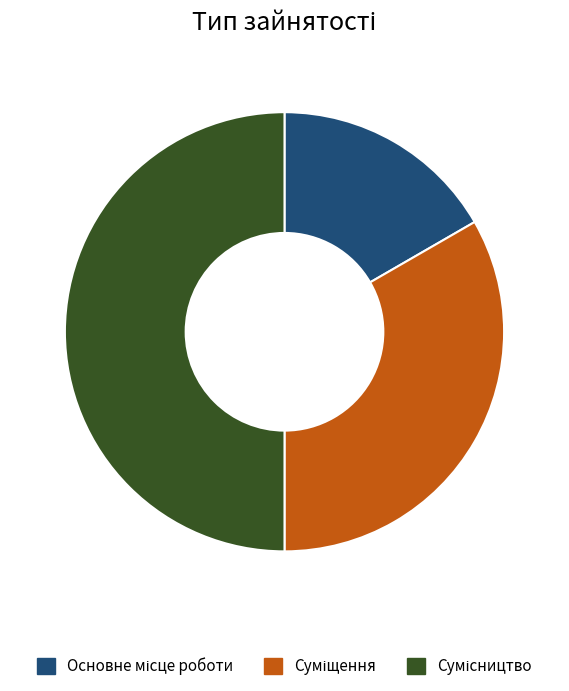

Rank the categories by value from lowest to highest.

Основне місце роботи, Суміщення, Сумісництво